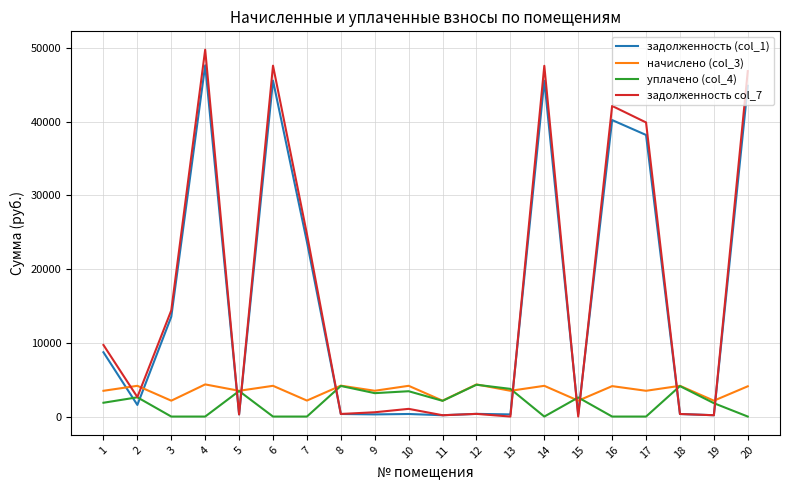

True or false: задолженность (col_1) and уплачено (col_4) cross at least once.

True